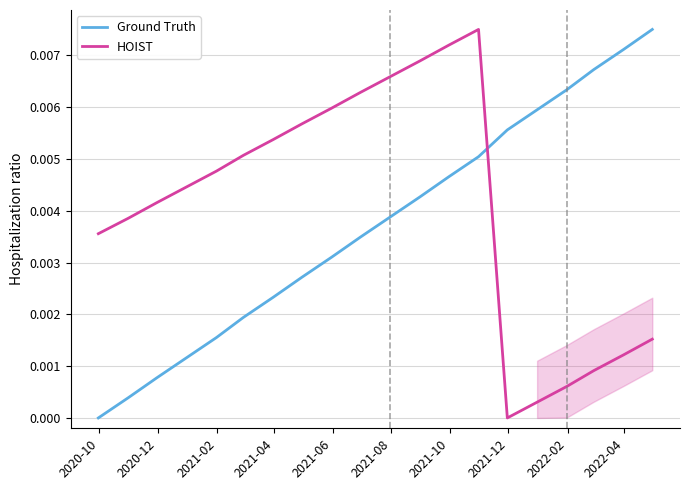

Rank the series by their maximum value, from lowest to highest.

Ground Truth, HOIST